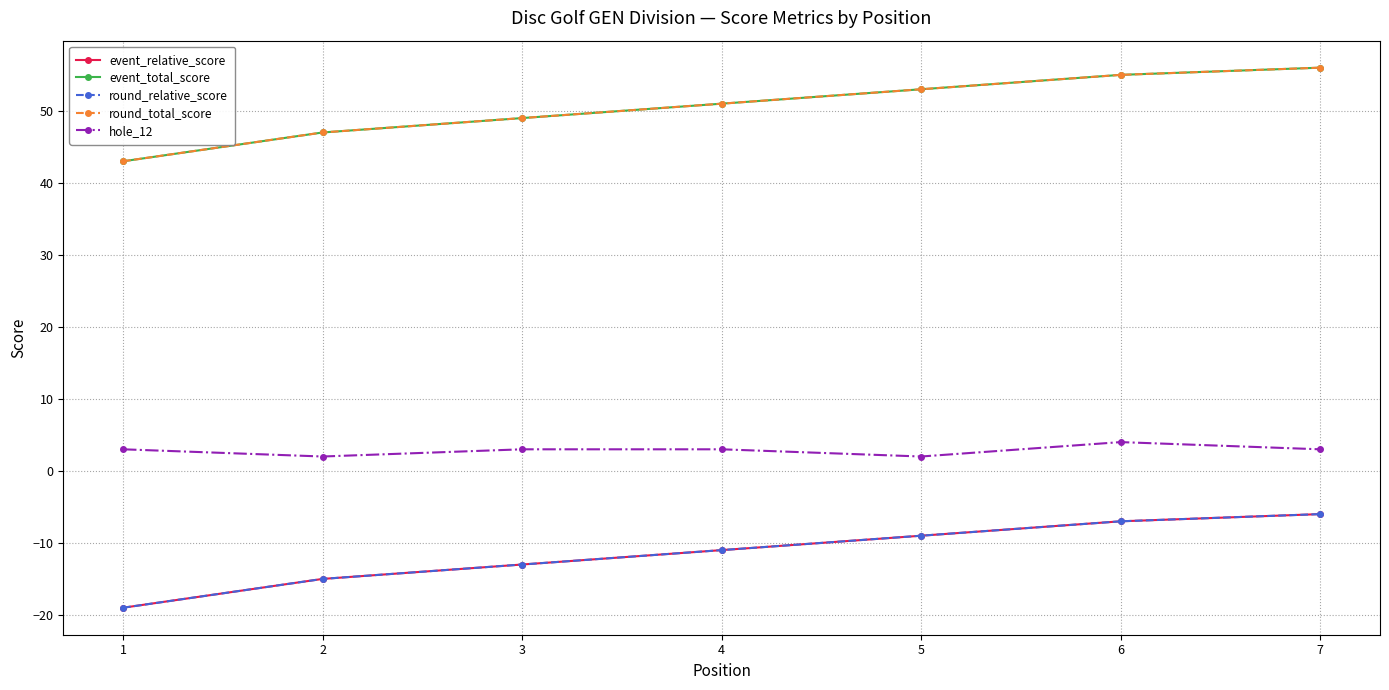

What are all the series names shown in the legend?

event_relative_score, event_total_score, round_relative_score, round_total_score, hole_12